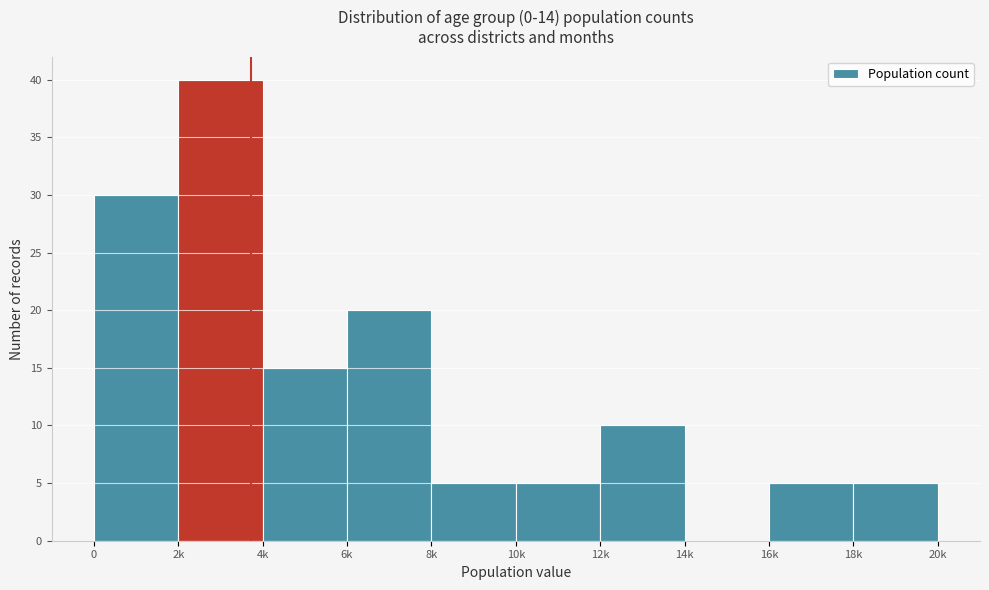

Reading left to right, list all the values displayed in this chart.

0=30	2k=40	4k=15	6k=20	8k=5	10k=5	12k=10	14k=0	16k=5	18k=5